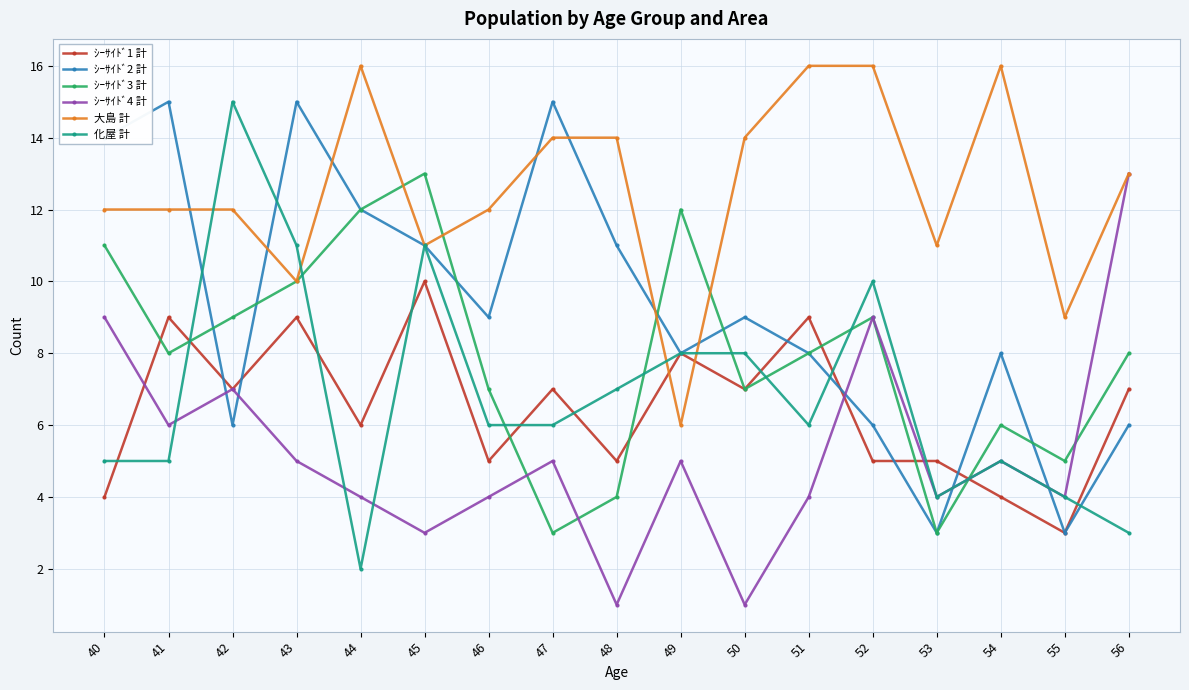

How many lines are shown in the chart?

6